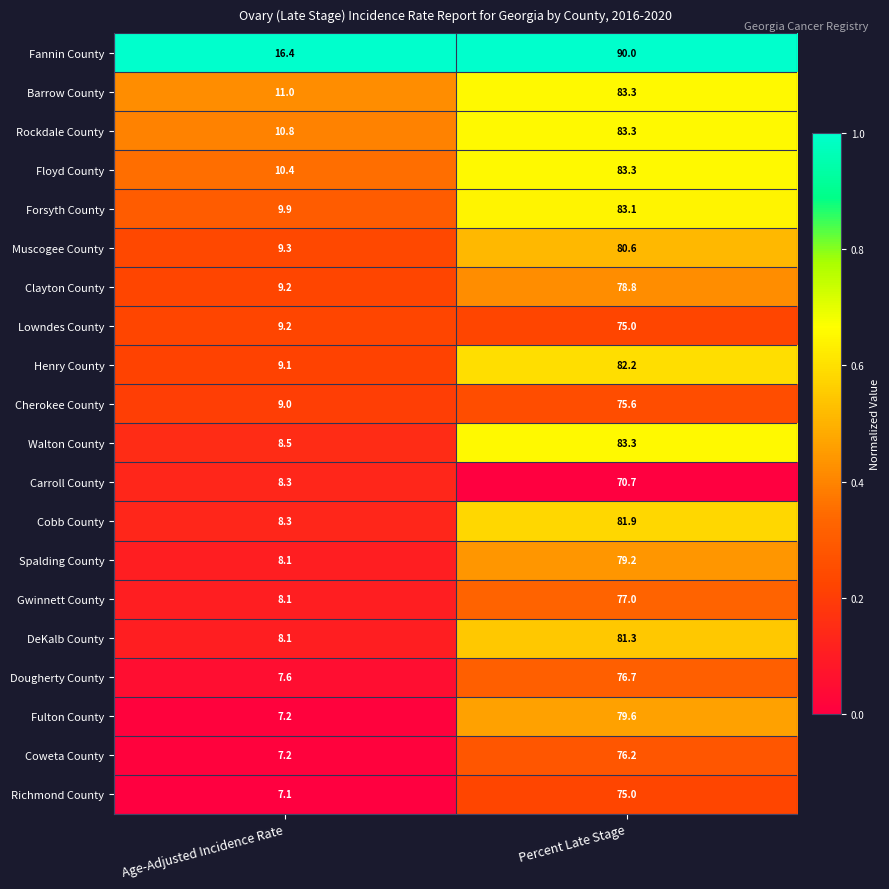

Rank the categories by Gwinnett County value from lowest to highest.

Age-Adjusted Incidence Rate, Percent Late Stage